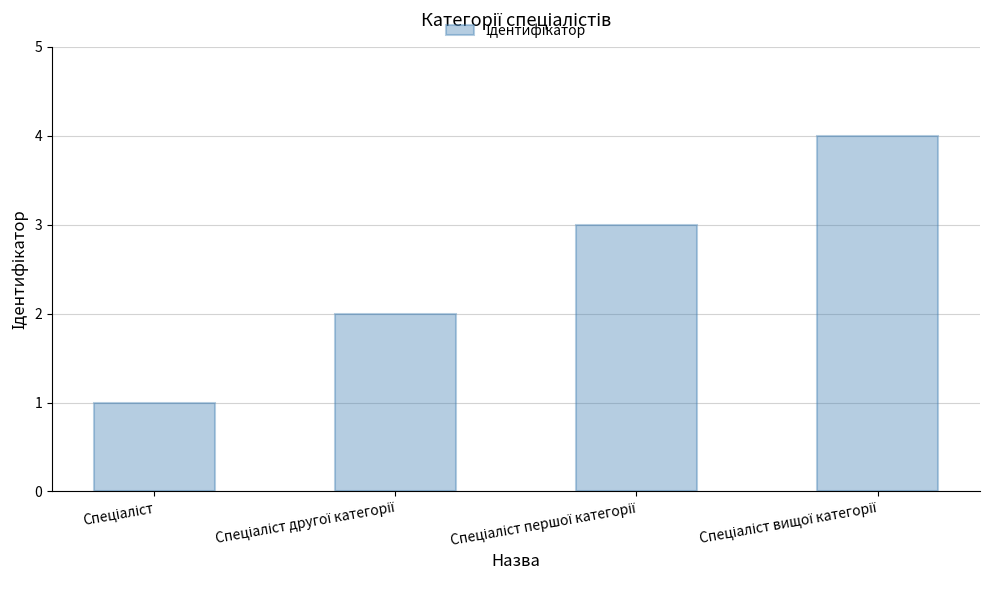

What is the sum of all values?

10